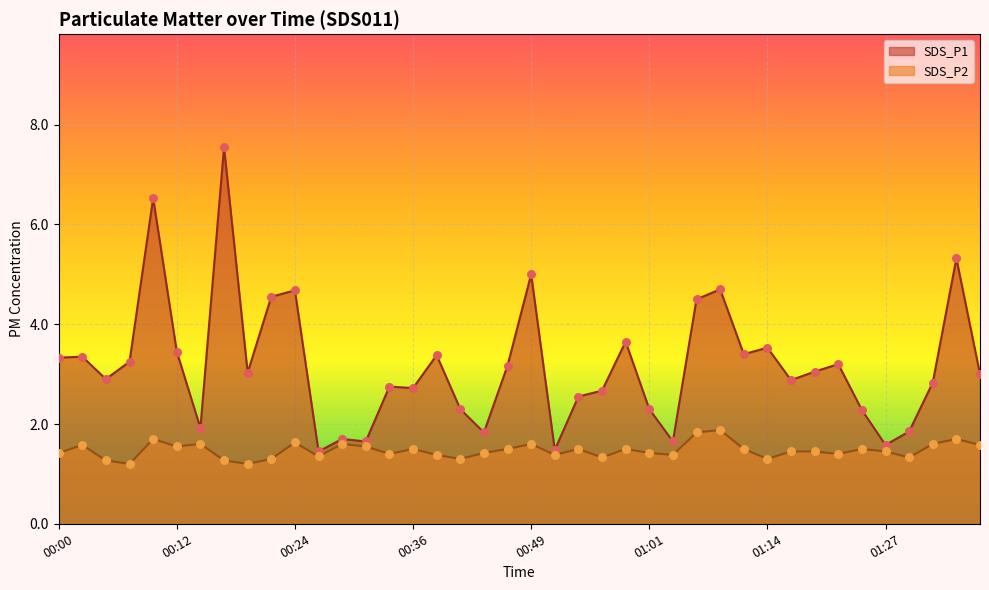

What is the total value across all series at 00:27?

2.8